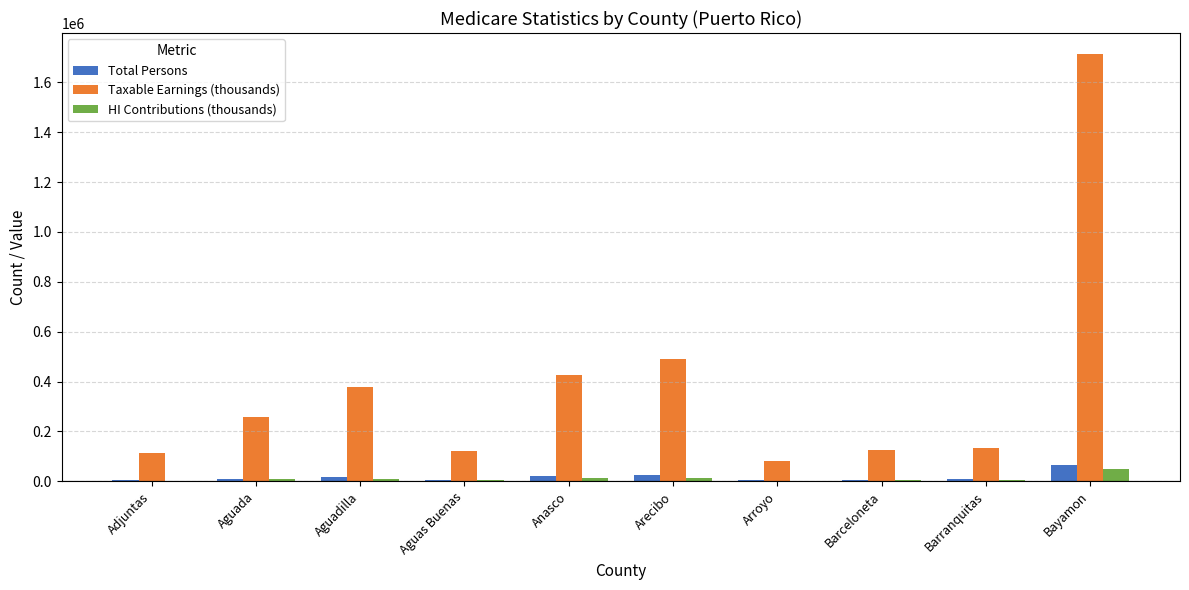

Does the chart contain stacked bars?

No